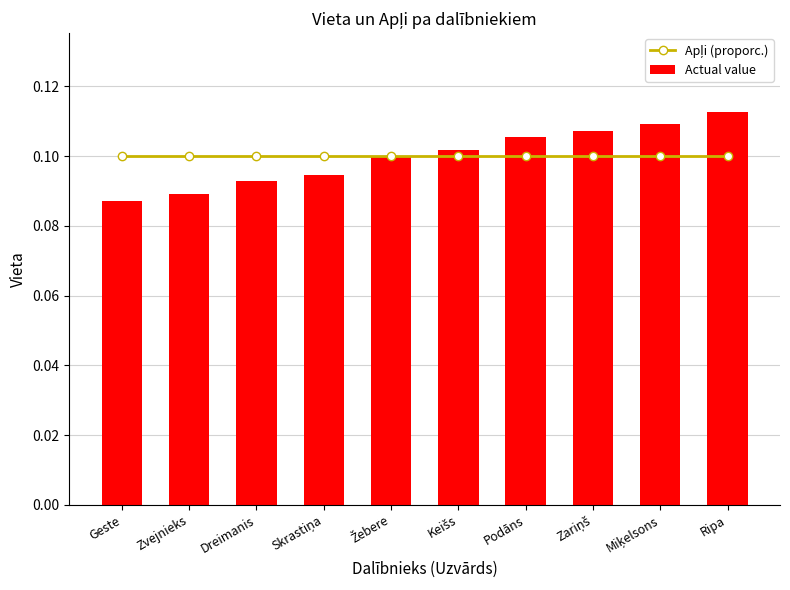

What is the value of the Apļi (proporc.) bar at the 7th from the left?

0.1